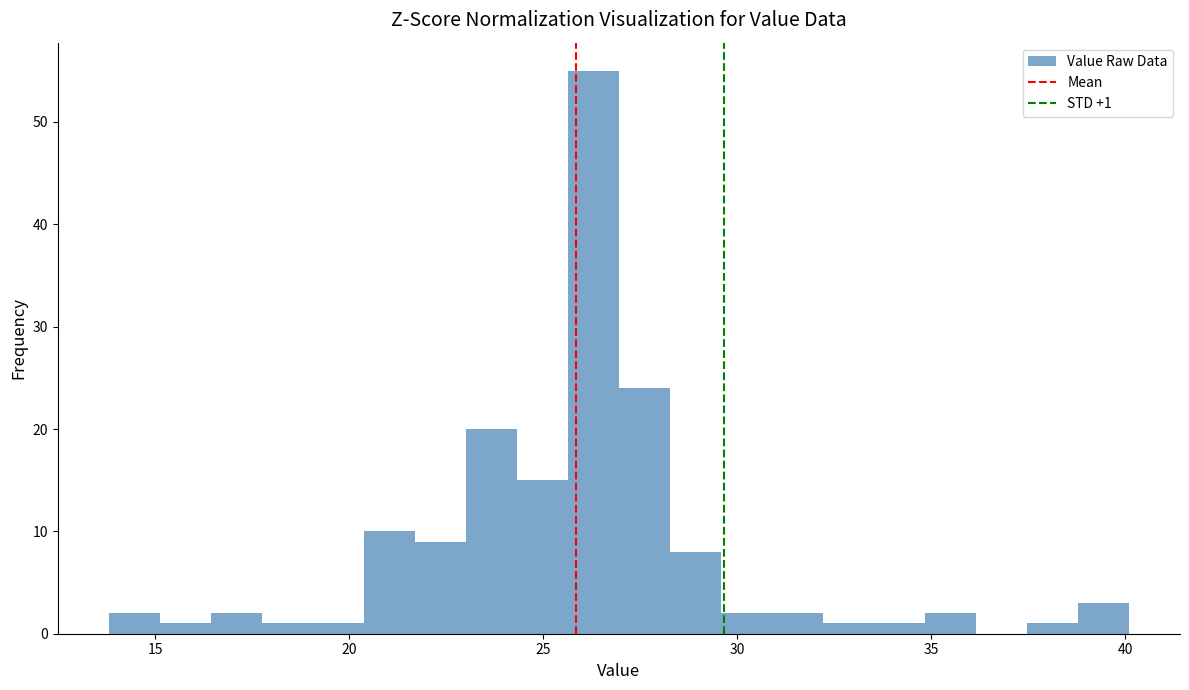

Read against the x-axis, roughly where is the centre of the tallest bar?

26.5